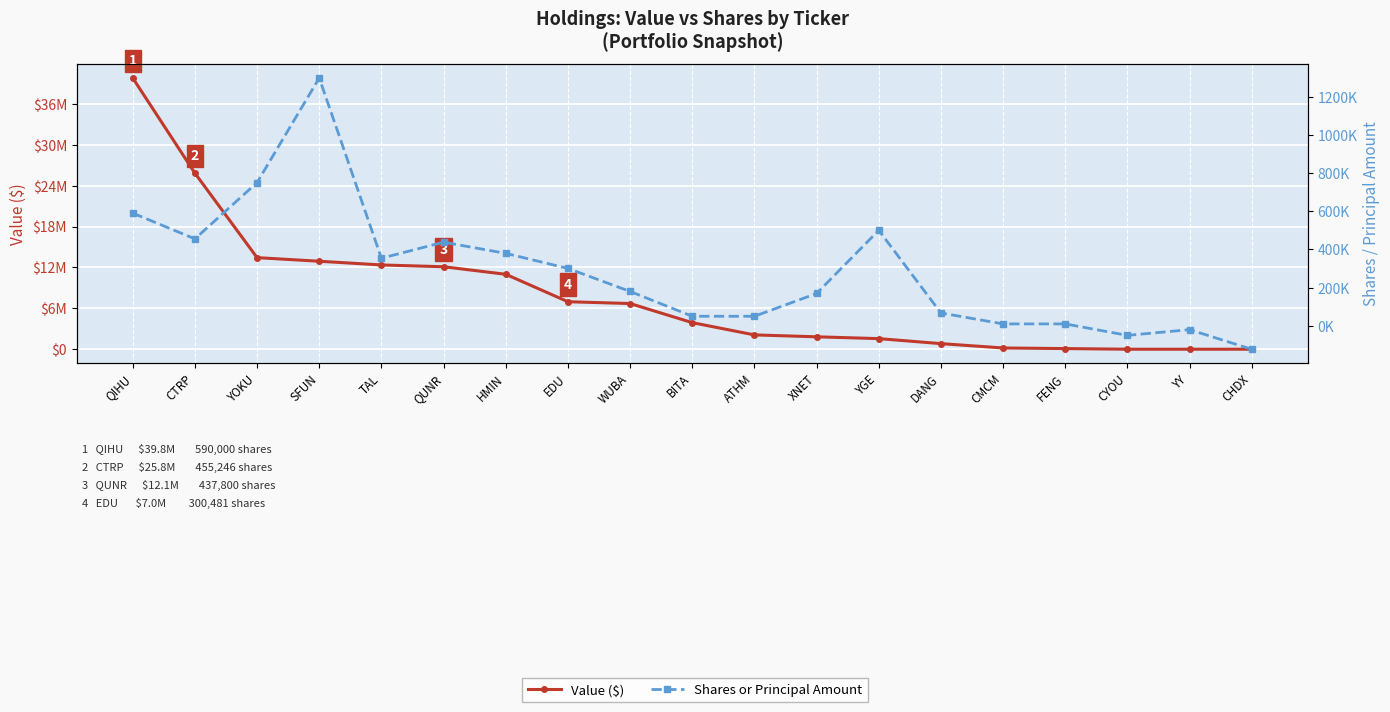

True or false: Value ($) and Shares or Principal Amount intersect in this chart.

False